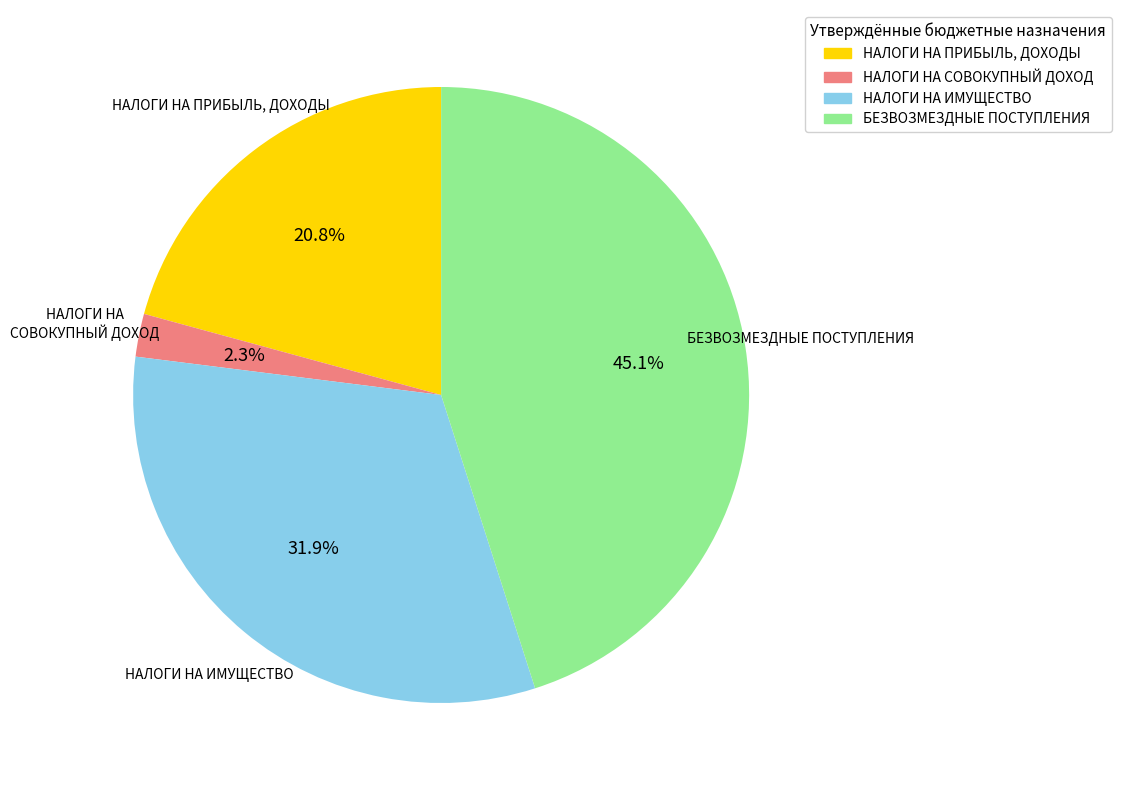

The БЕЗВОЗМЕЗДНЫЕ ПОСТУПЛЕНИЯ slice represents 33% of the pie. True or false?

False